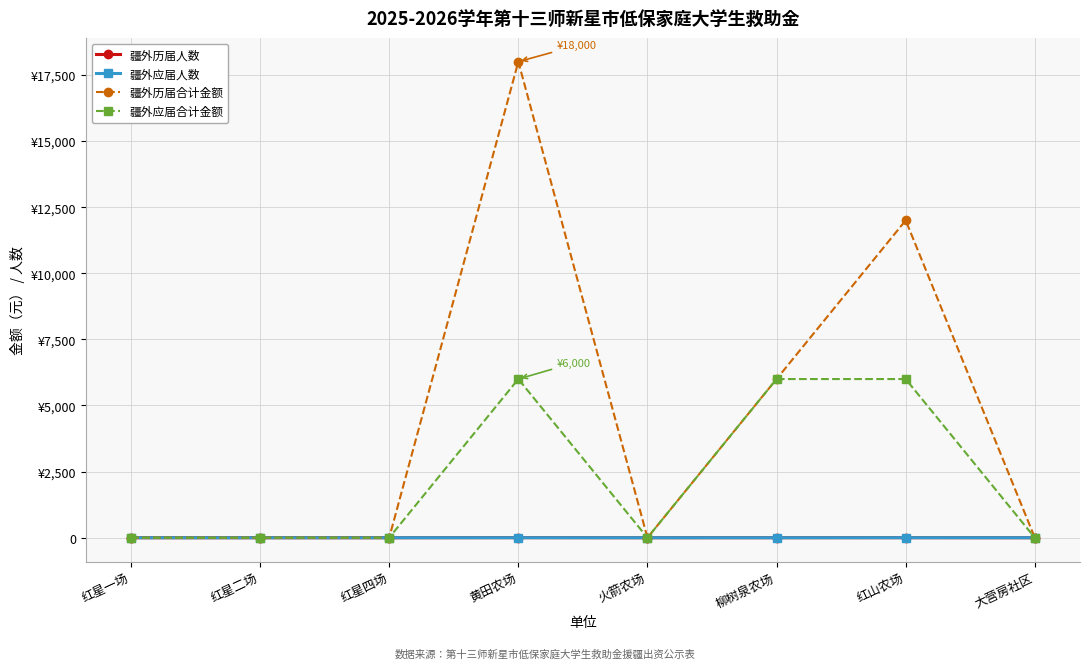

What are all the series names shown in the legend?

疆外历届人数, 疆外应届人数, 疆外历届合计金额, 疆外应届合计金额